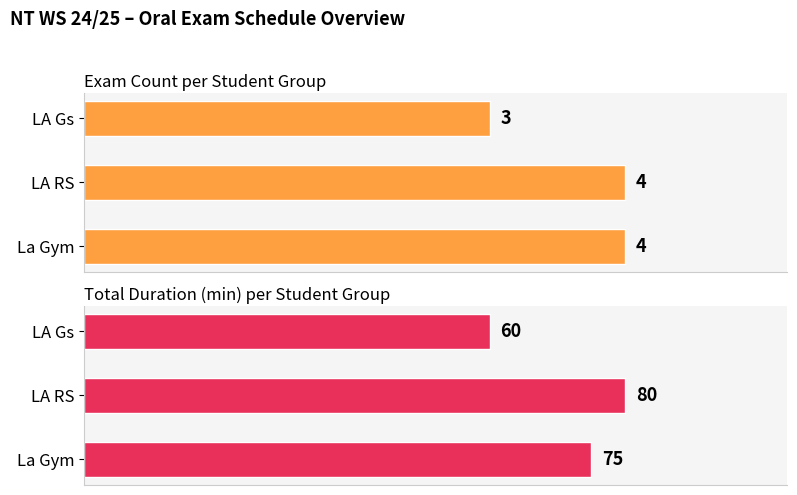

What is the difference between the maximum and minimum values in the Total Duration (min) per Student Group series?

20